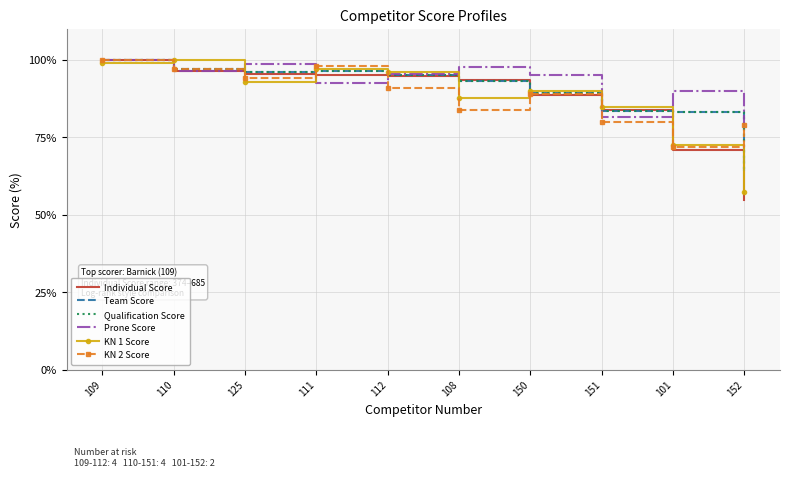

What is the label of the 7th point from the right?

111